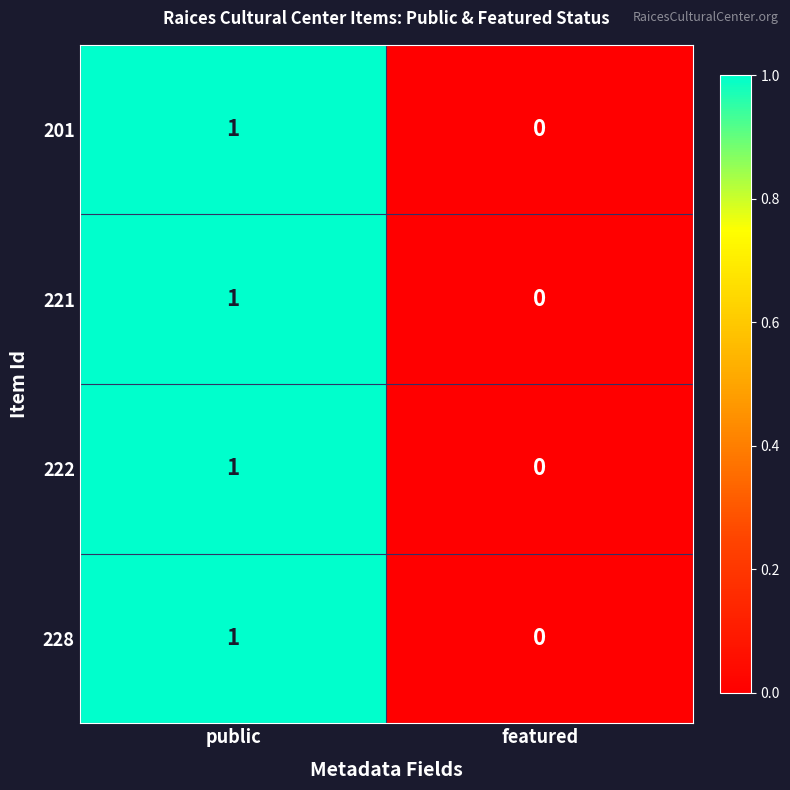

What is the total value across all series at public?

4